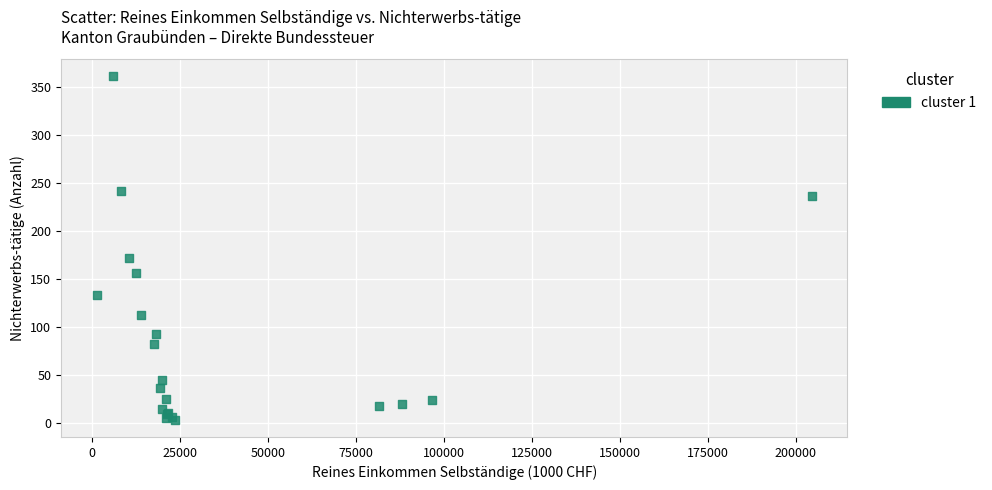

What Y value in the scatter plot is closest to 182?

172